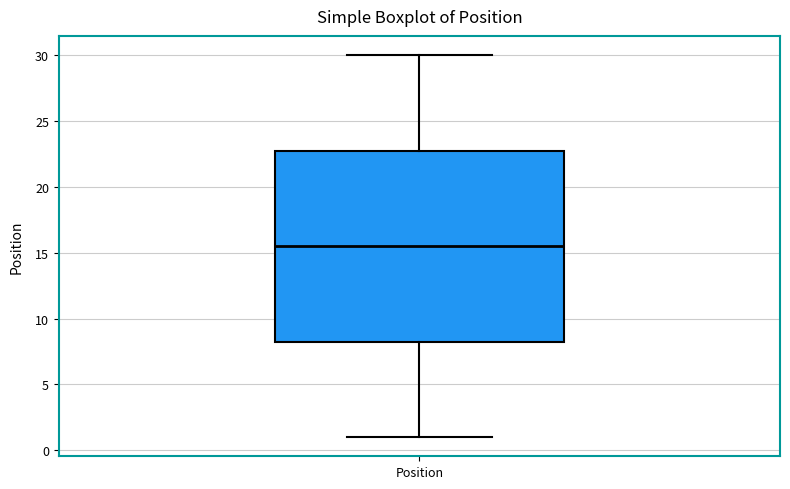

Transcribe this box plot: give where the median line is, the range the box spans, and where the two whiskers end, as read against the y-axis. The values are not printed on the chart, so give them approximately, as read against the axis.

median 15.5, box 8.5 to 23.0, whiskers 1.0 to 30.0